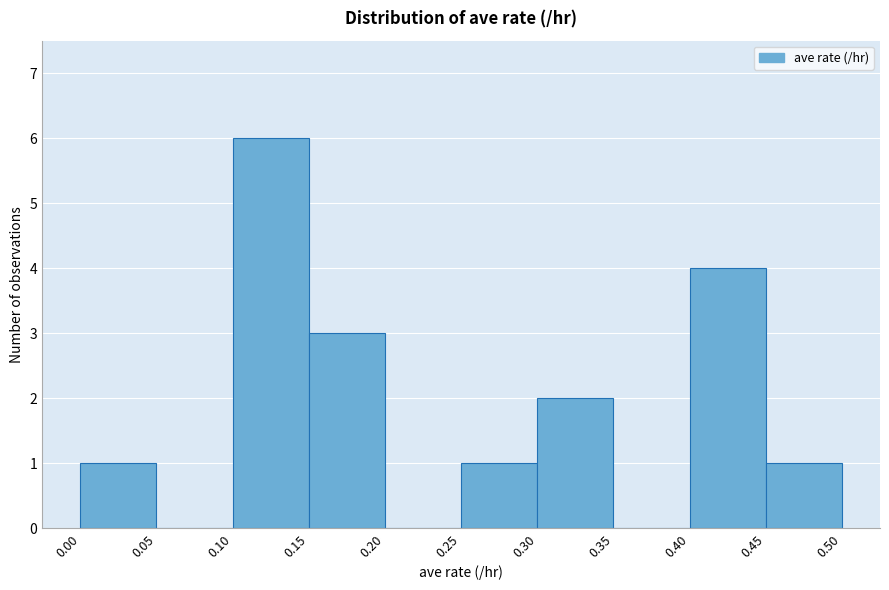

How tall is the bar that spans 0.25 to 0.30 on the x-axis? The values are not printed on the chart, so give them approximately, as read against the axis.

1